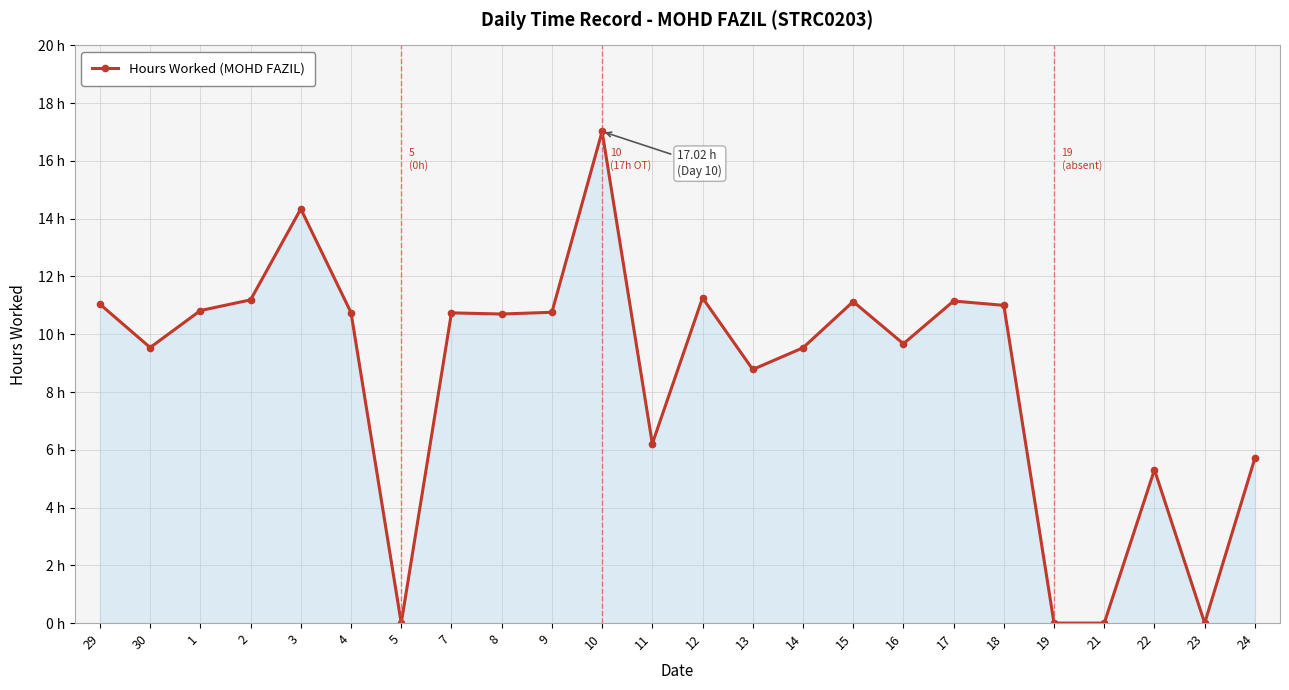

What is the label of the 4th point from the left?

2